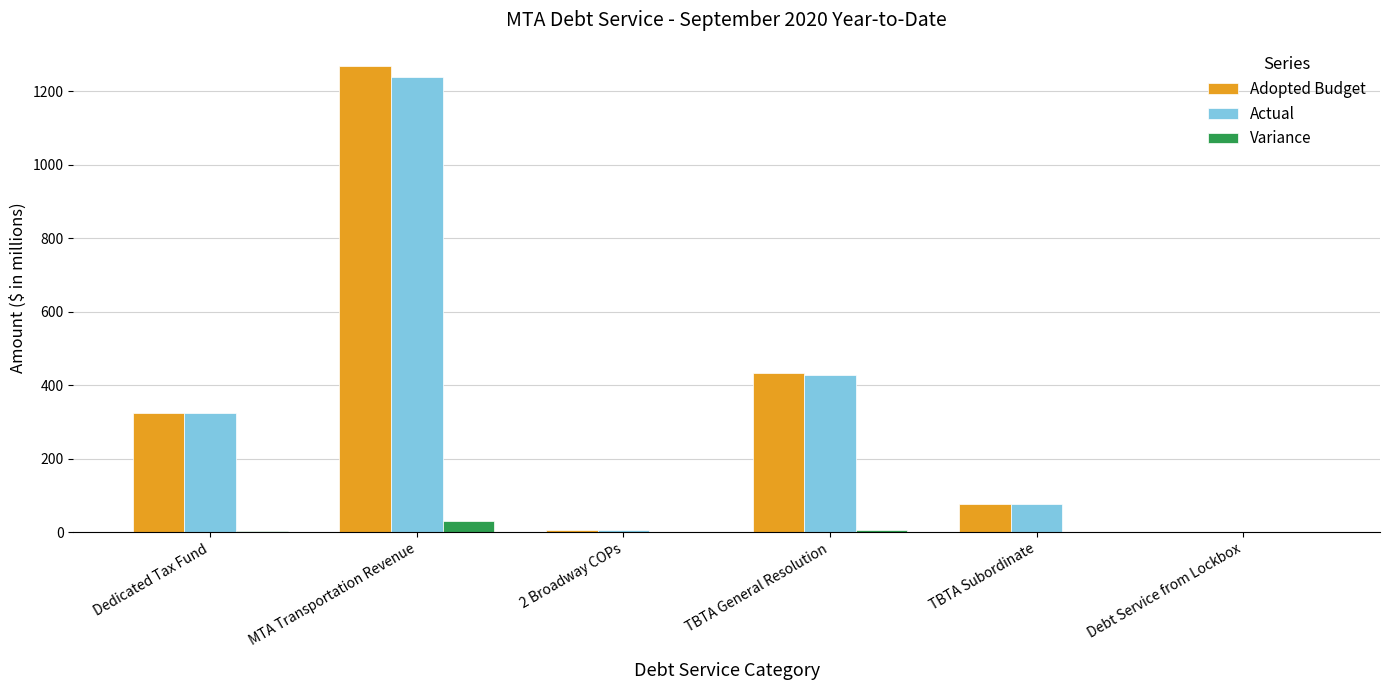

What is the difference between the Adopted Budget values at 2 Broadway COPs and TBTA Subordinate?

71.5